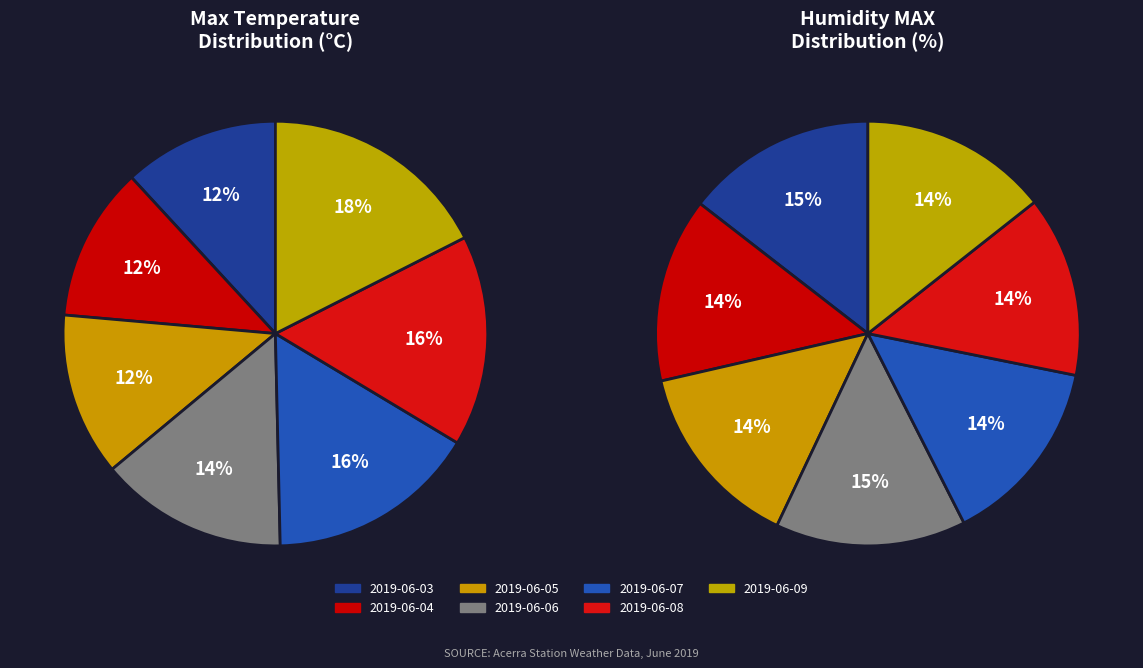

Approximately how many times larger is the value at 2019-06-07 compared to 2019-06-09?

0.9